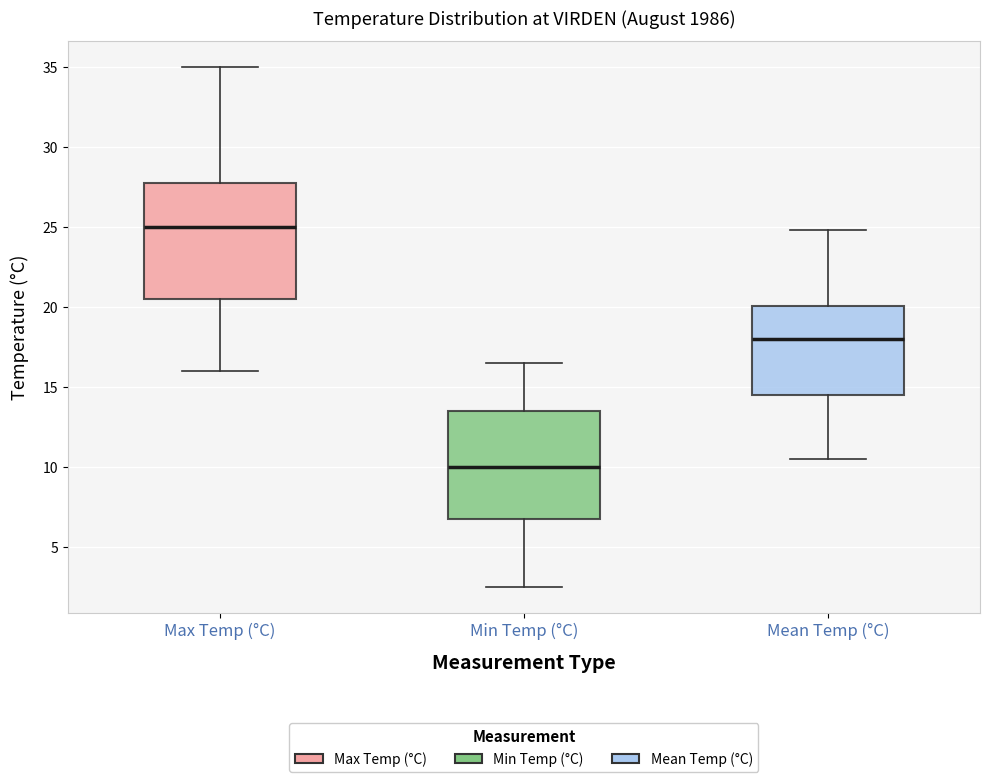

Reading left to right, read every box against the y-axis: the position of its median line, the range the box covers, and the ends of its whiskers. The values are not printed on the chart, so give them approximately, as read against the axis.

Max Temp (°C): median 25.0, box 20.5 to 28.0, whiskers 16.0 to 35.0
Min Temp (°C): median 10.0, box 7.0 to 13.5, whiskers 2.5 to 16.5
Mean Temp (°C): median 18.0, box 14.5 to 20.0, whiskers 10.5 to 25.0